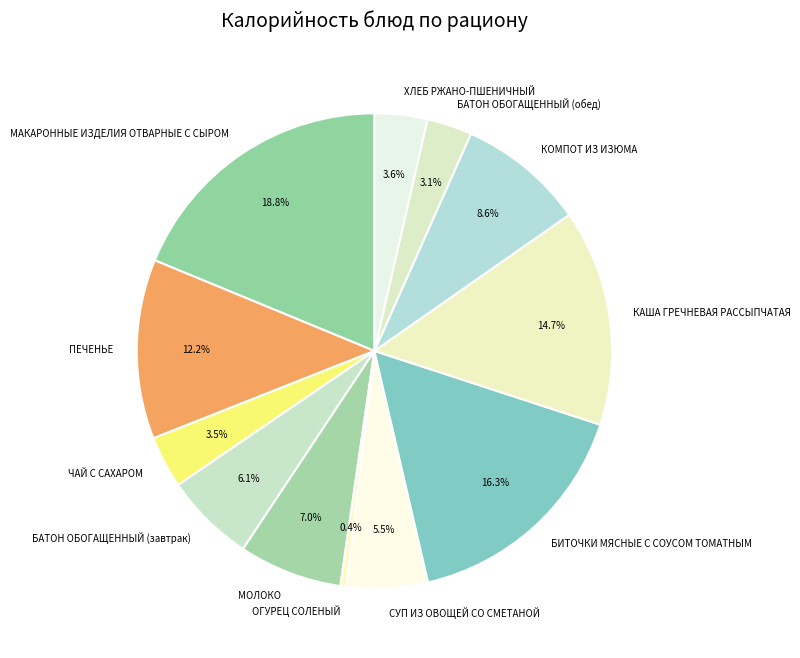

Does ЧАЙ С САХАРОМ represent more than half of the total?

No